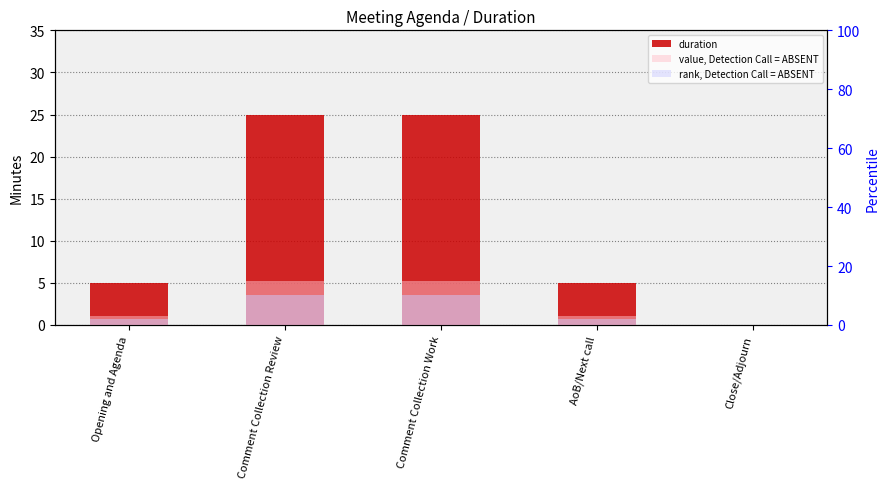

How many values in the value, Detection Call = ABSENT series are below 3?

1